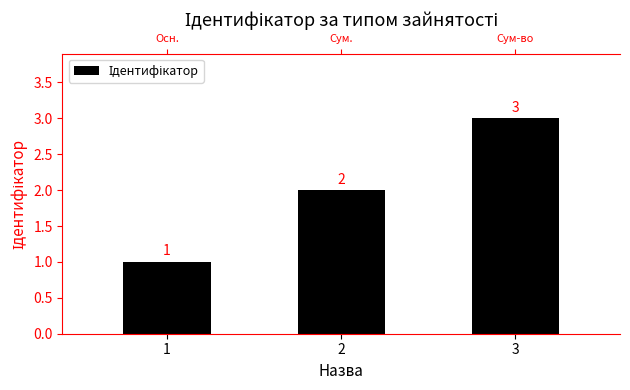

List the labels in order of value, smallest first.

1, 2, 3